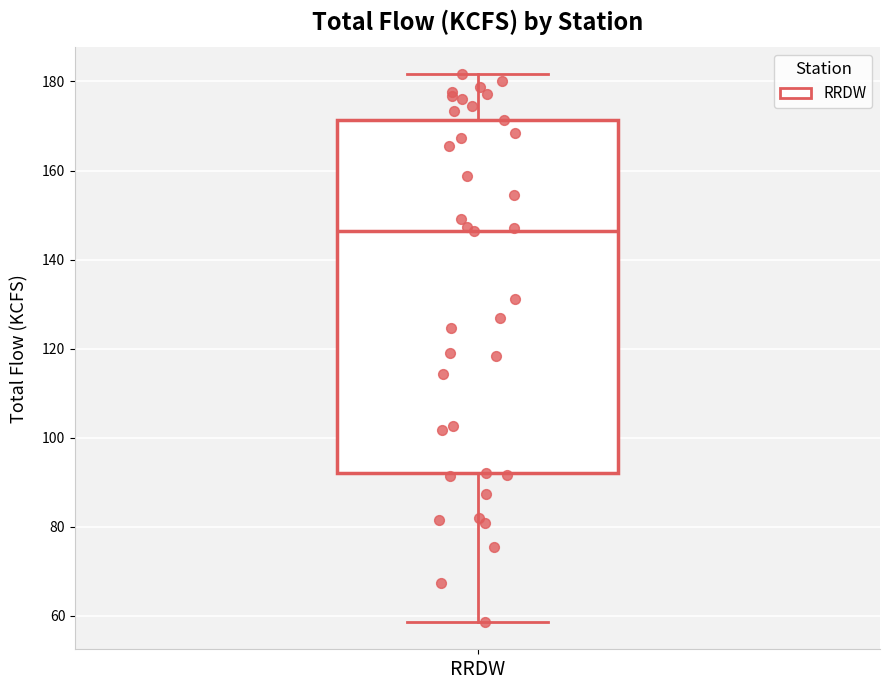

Where does the median line of the box for RRDW sit on the y-axis? The values are not printed on the chart, so give them approximately, as read against the axis.

146